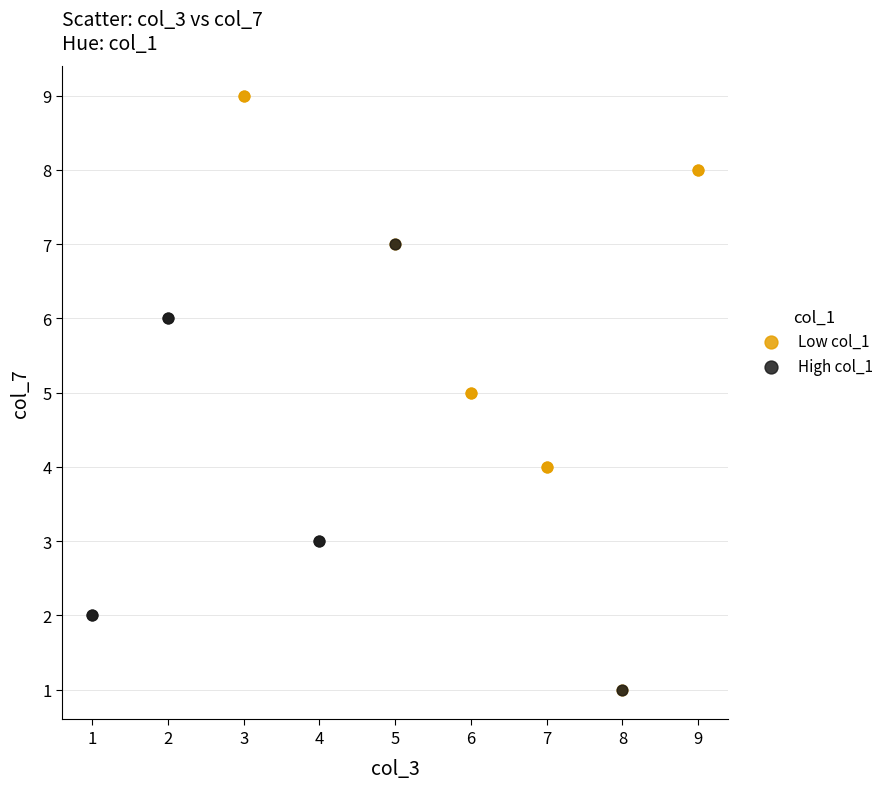

Which series contains the highest Y value?

Low col_1